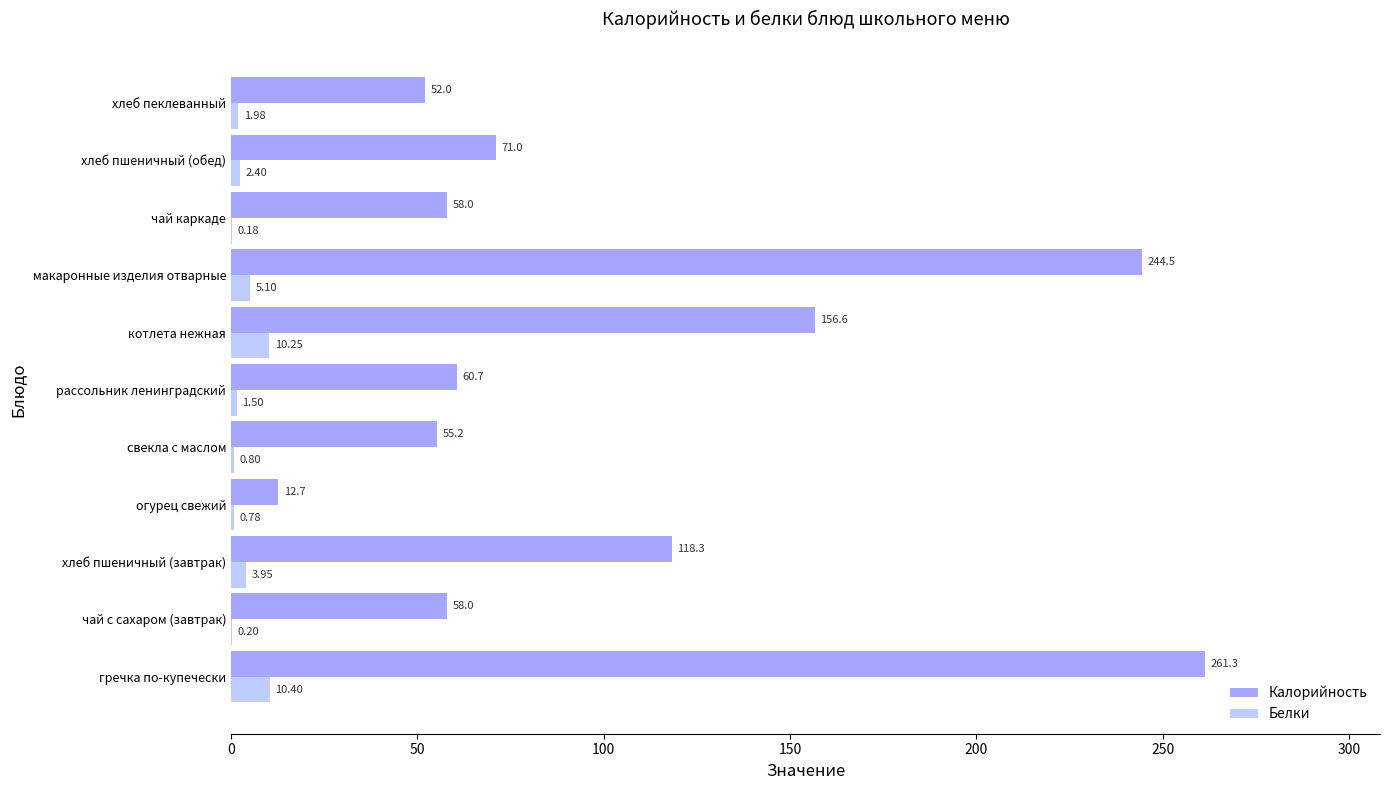

Which series has the largest total across all categories?

Калорийность